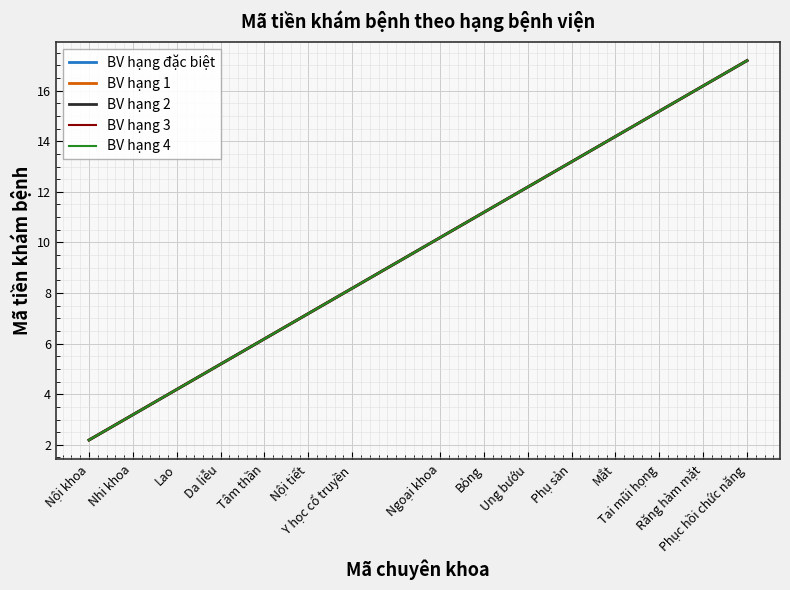

The BV hạng đặc biệt series shows 8.8 at Mắt. True or false?

False